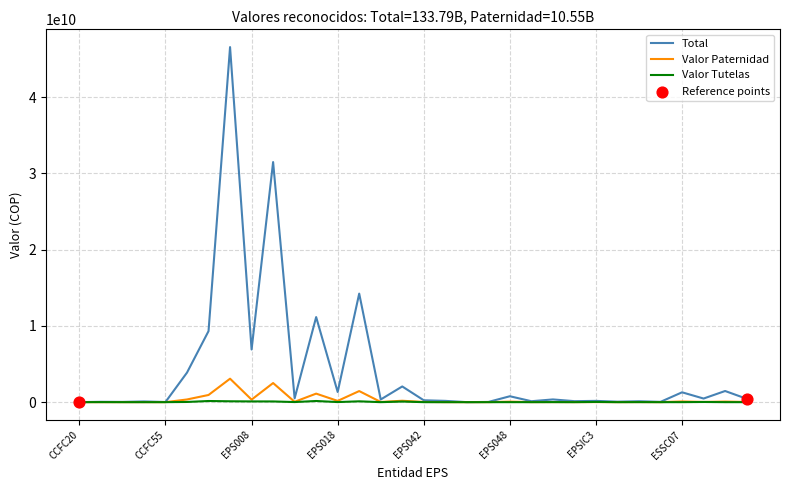

Which series has the largest total across all categories?

Total